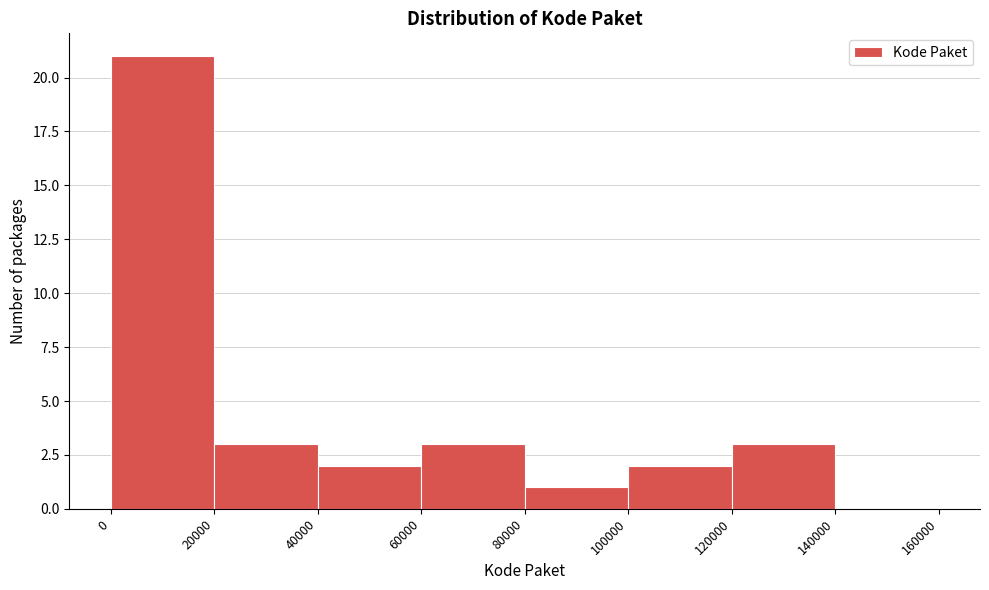

Reading left to right, list every bar in this chart as the range it spans on the x-axis followed by its height. The values are not printed on the chart, so give them approximately, as read against the axis.

0 to 20000: 21
20000 to 40000: 3
40000 to 60000: 2
60000 to 80000: 3
80000 to 100000: 1
100000 to 120000: 2
120000 to 140000: 3
140000 to 160000: 0